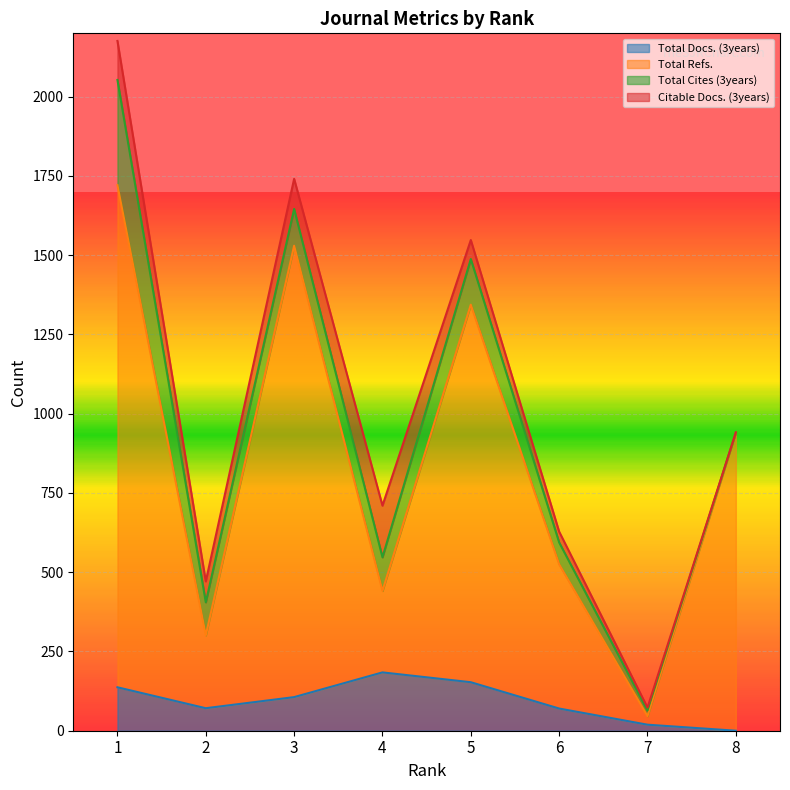

At which category does the chart reach its peak across all series?

1